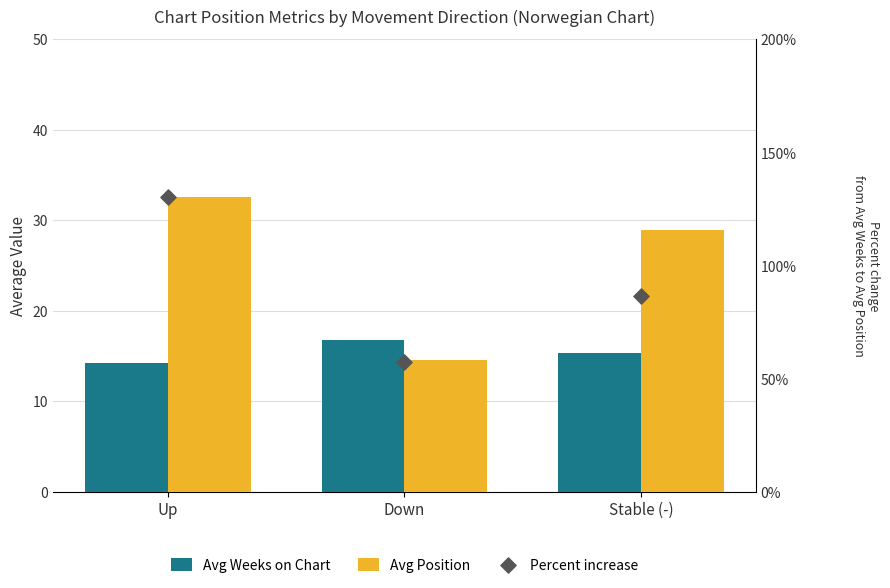

What is the total value across all series at Down?

88.6